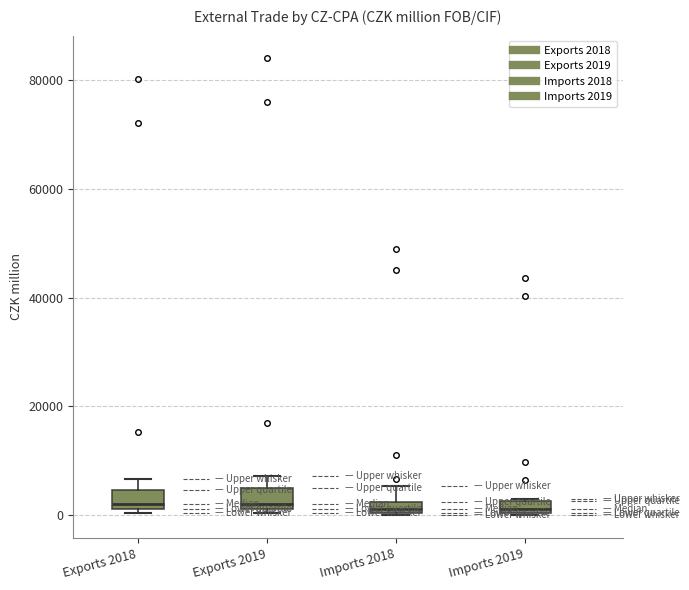

Where does the upper whisker of the box for Imports 2018 end on the y-axis? The values are not printed on the chart, so give them approximately, as read against the axis.

6000